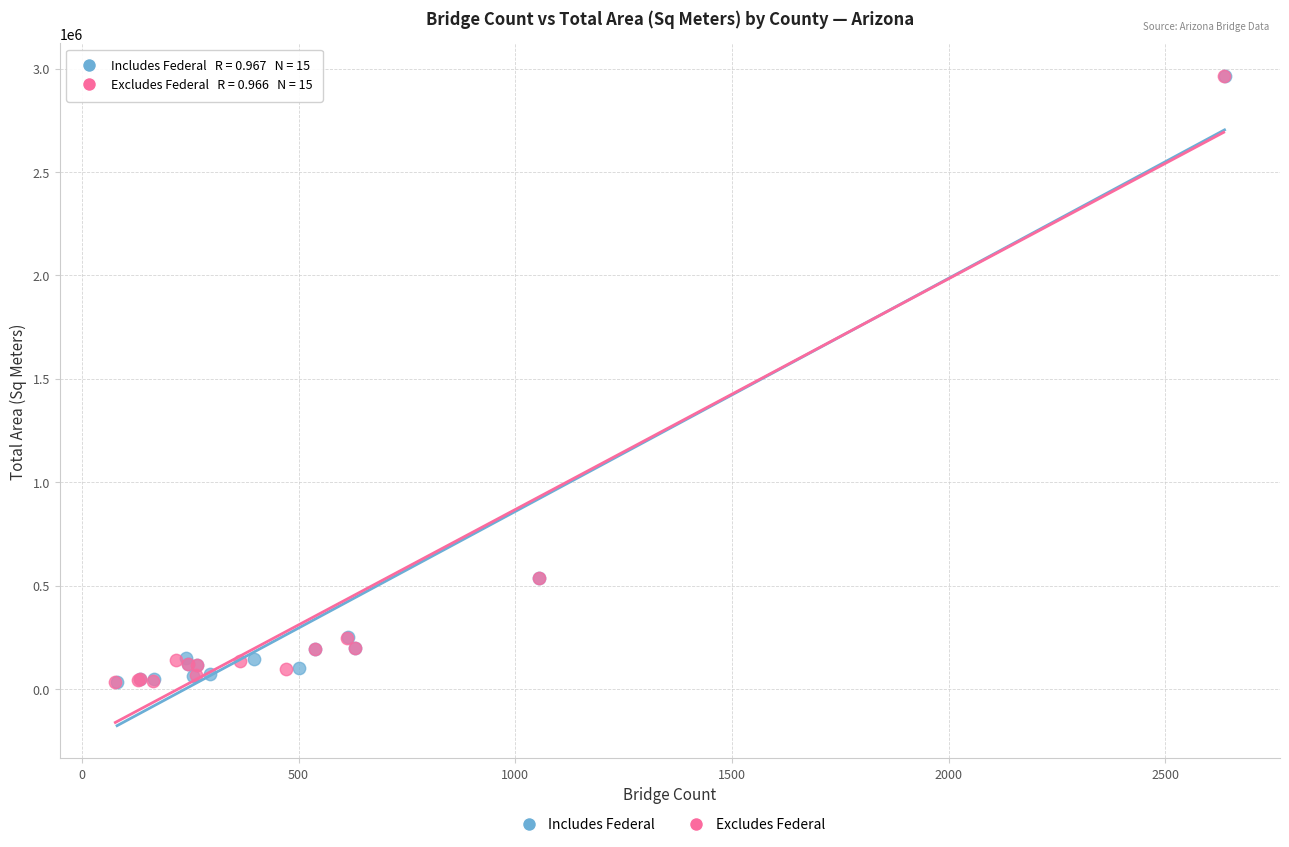

What are all the series names shown in the legend?

Includes Federal, Excludes Federal